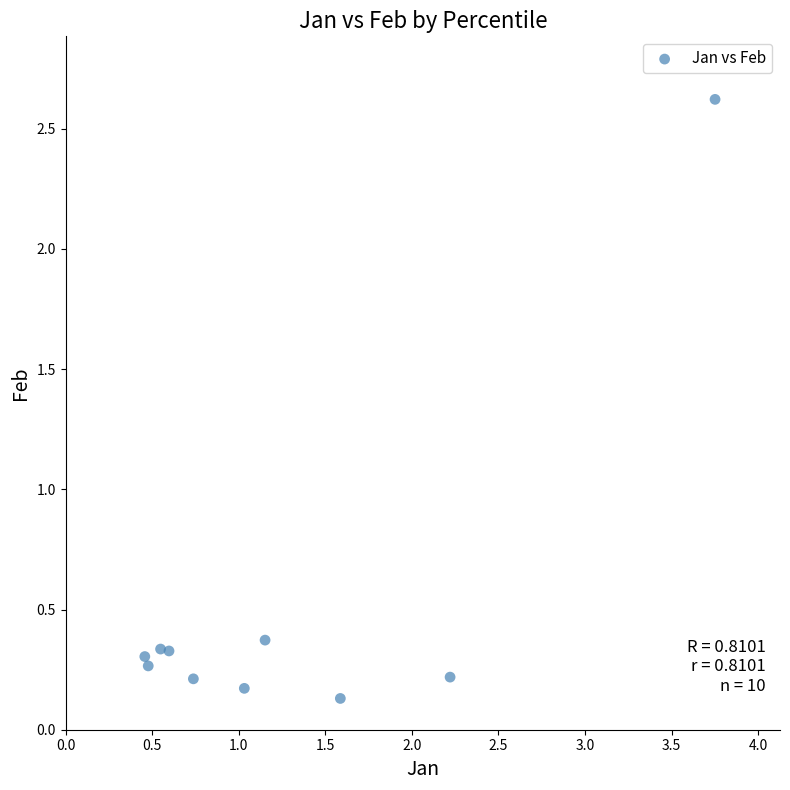

What is the range of Y values (max minus min)?

2.5